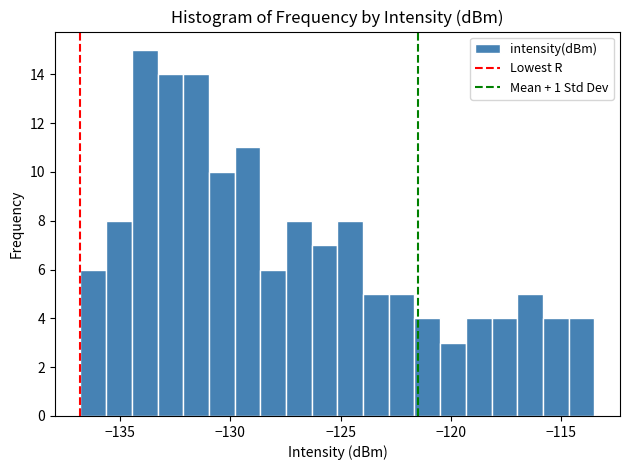

Around what value on the x-axis is the tallest bar? Give the approximate position of its centre, as read against the axis.

-134.0